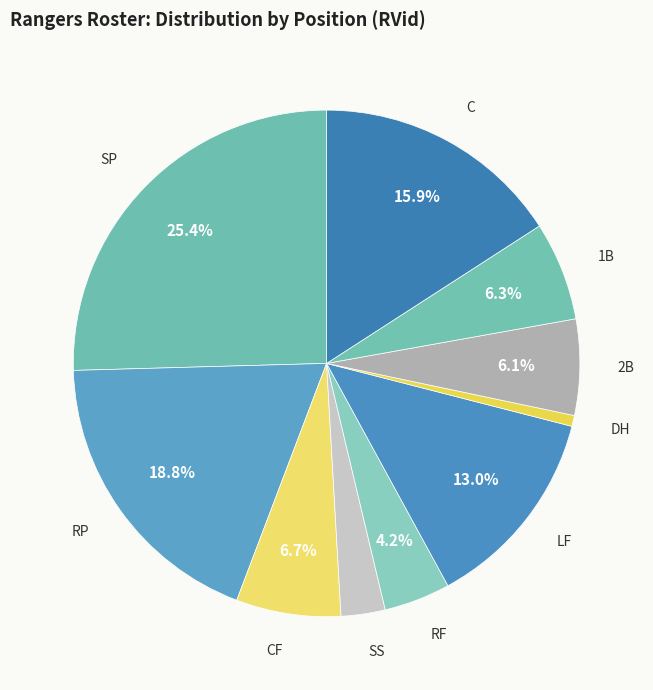

To the nearest percent, what percentage of the pie is CF?

7%